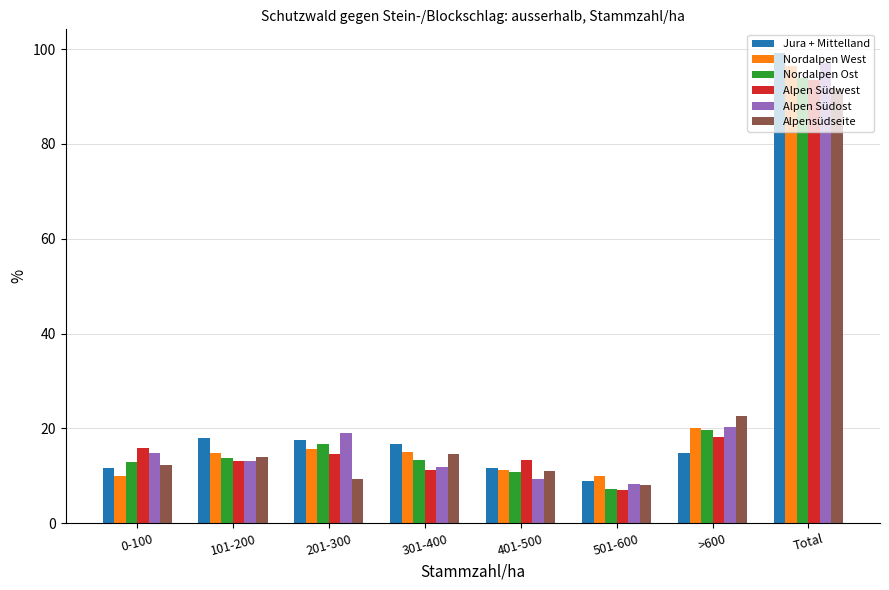

The value of Nordalpen Ost at 401-500 is 3.4. True or false?

False